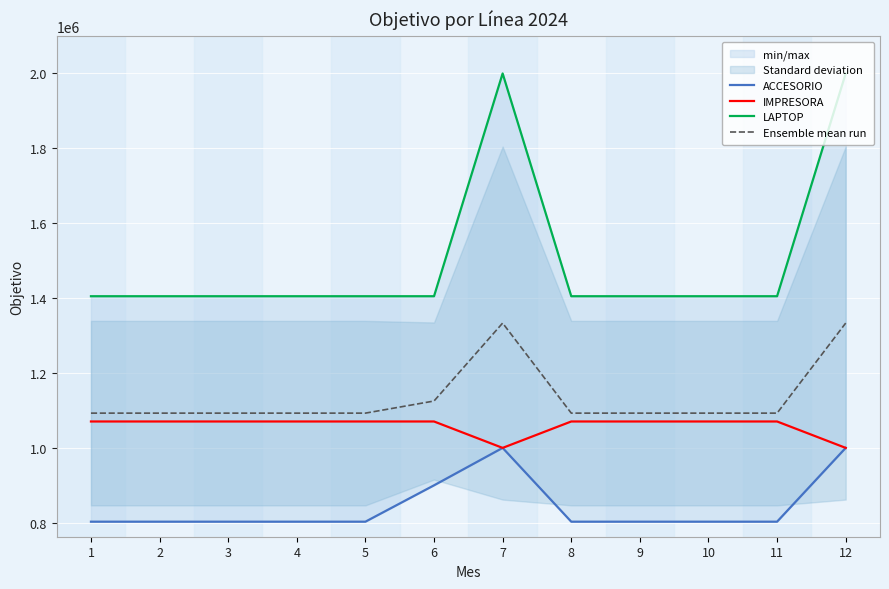

Which series changed the most between 6 and 12?

LAPTOP